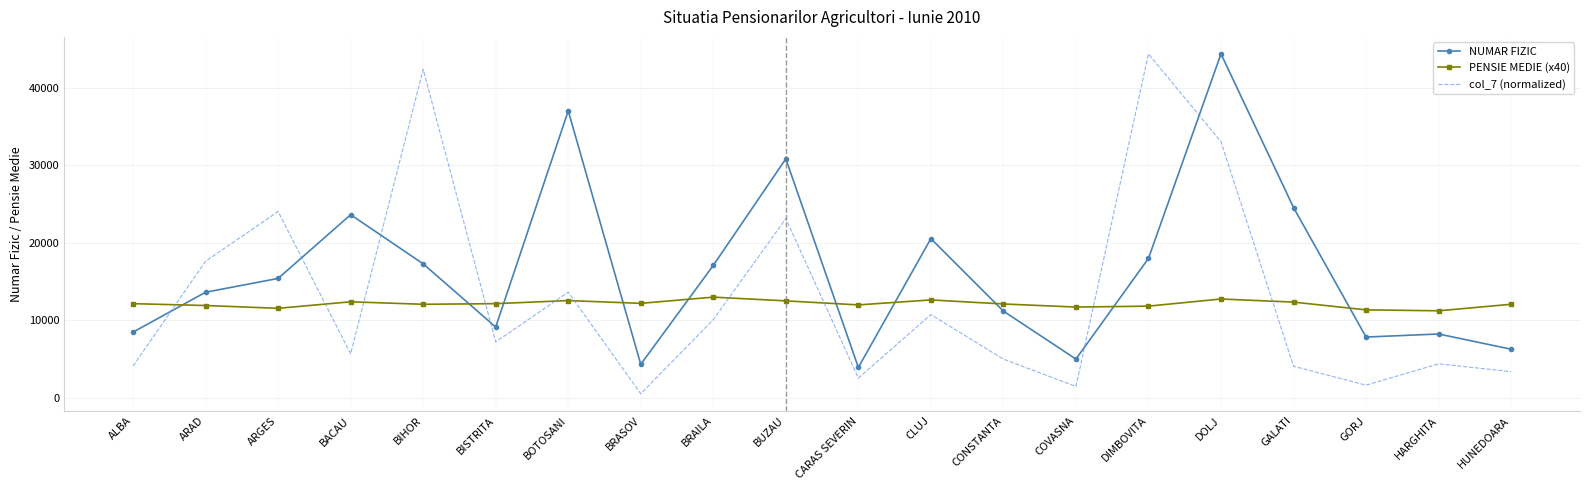

What is the total value across all series at ARGES?

51011.4